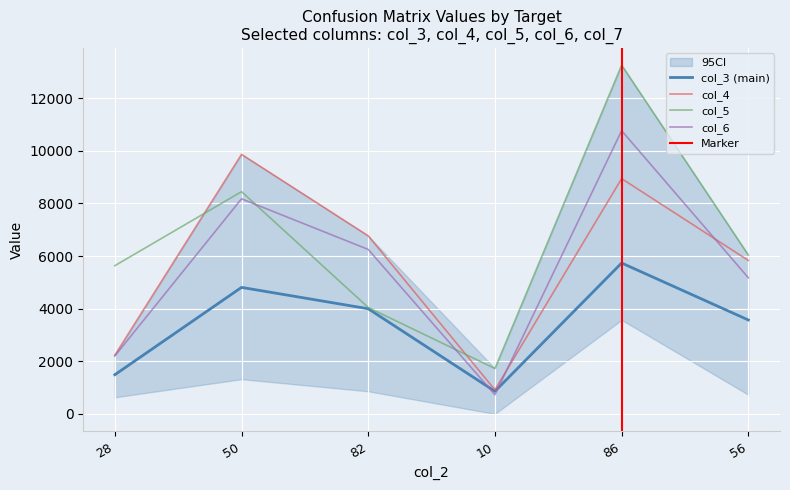

What position from the right is 82?

4